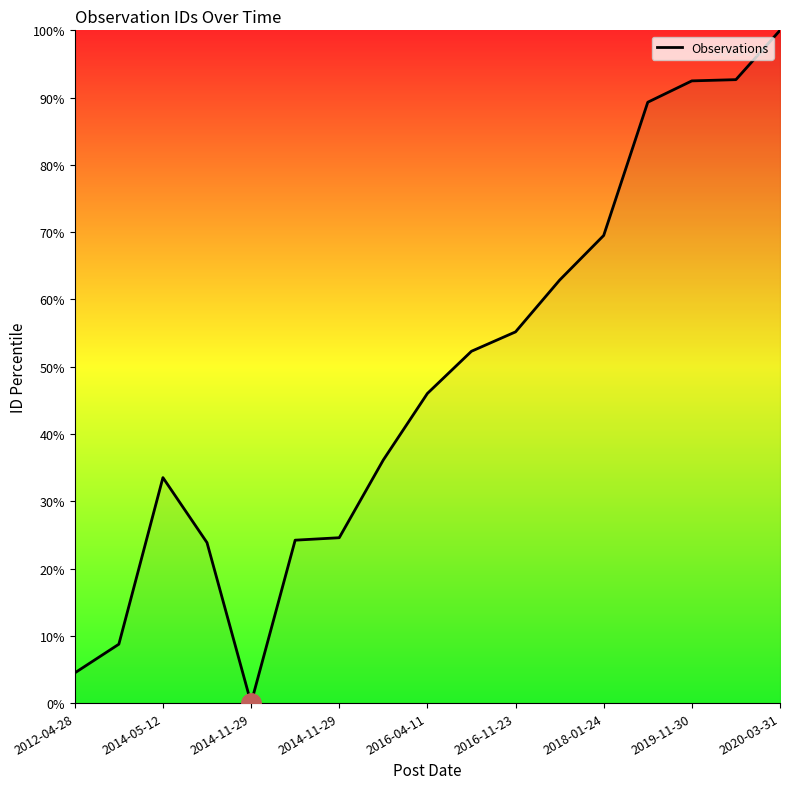

What is the greatest value displayed?

100.0